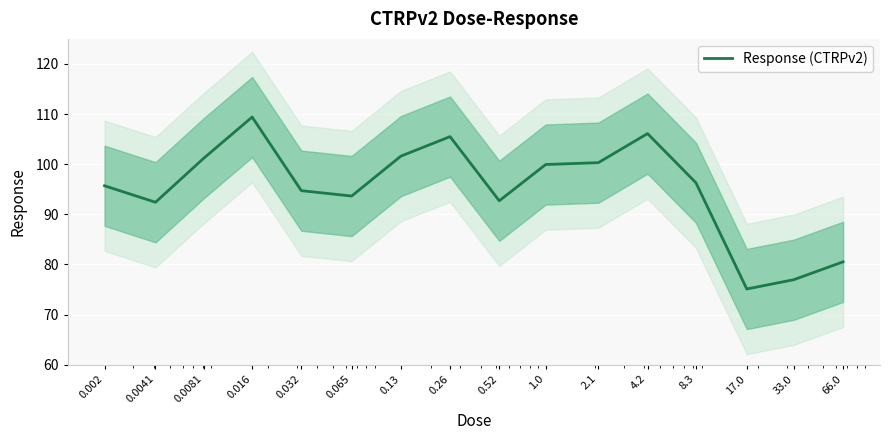

Is it true that the value at 0.26 is 72.0?

False